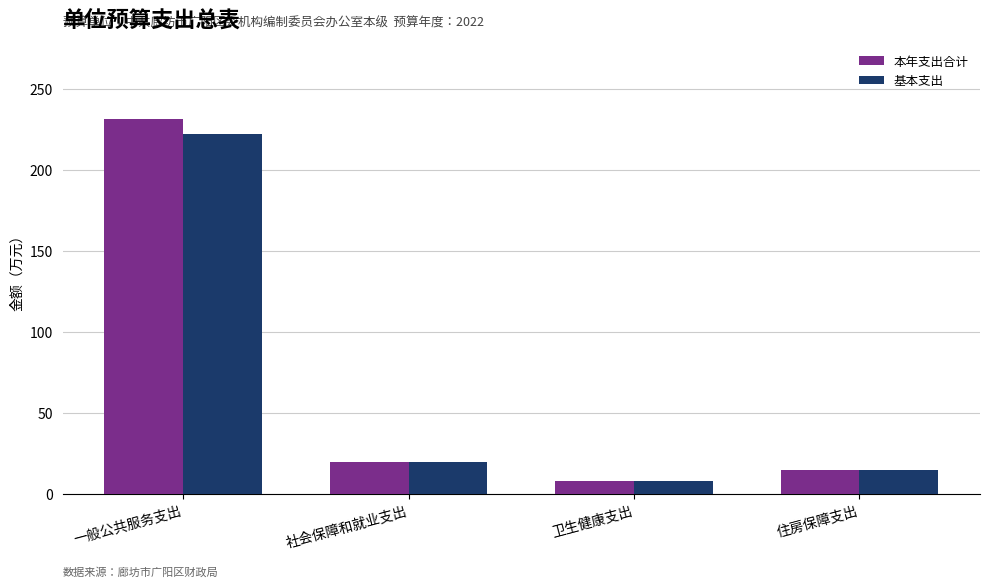

How many groups of bars are there?

4